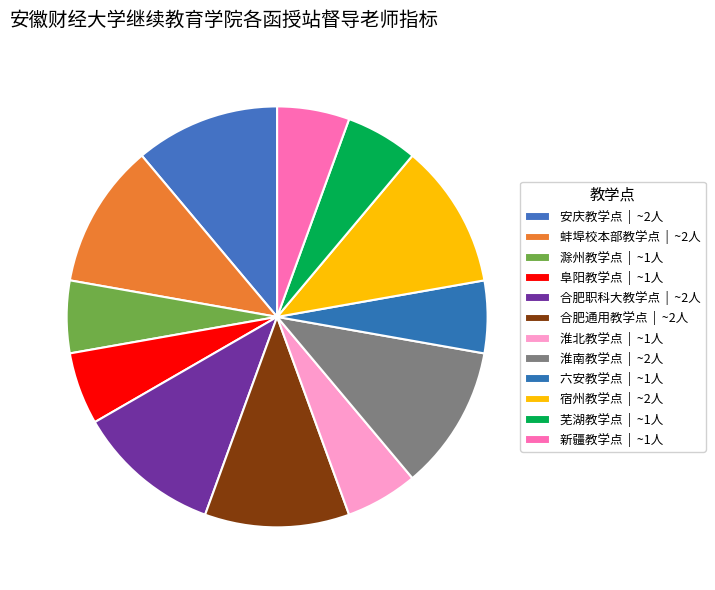

How many slices are in this pie chart?

12